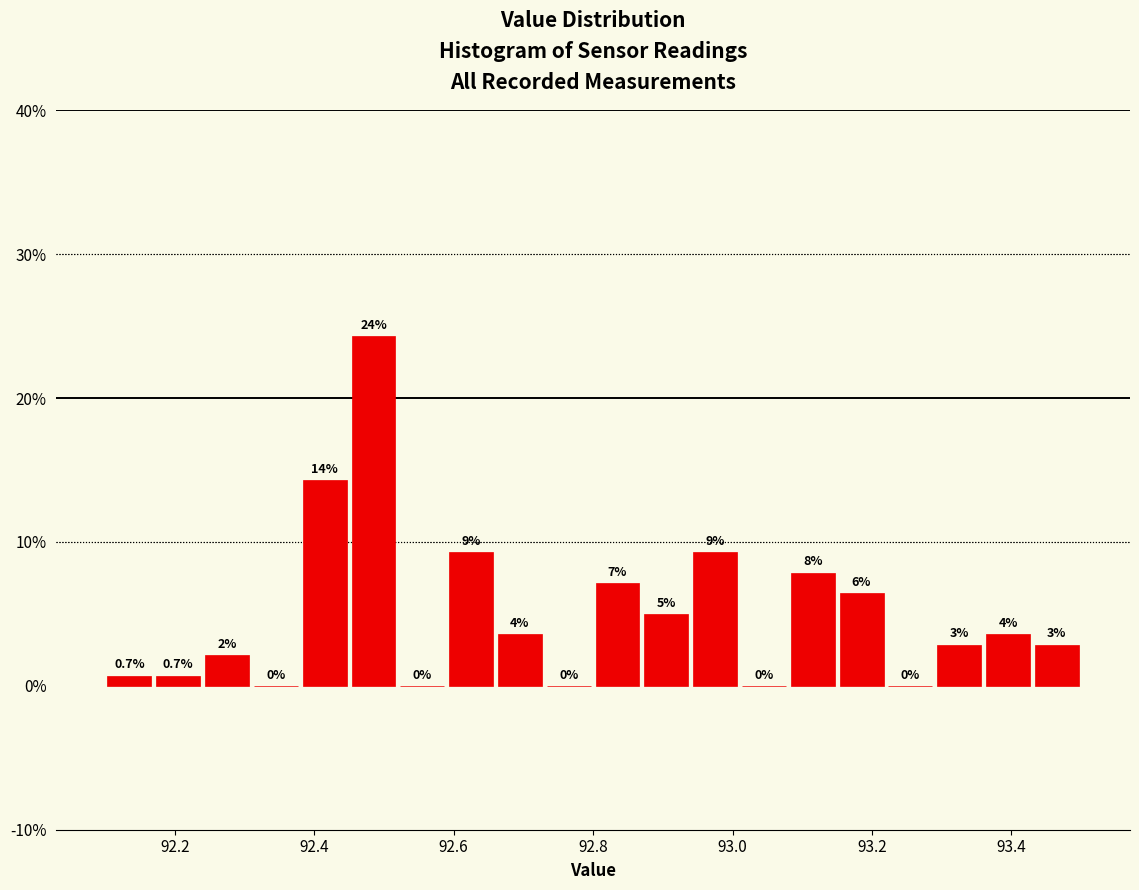

Read against the x-axis, roughly where is the centre of the tallest bar?

92.48